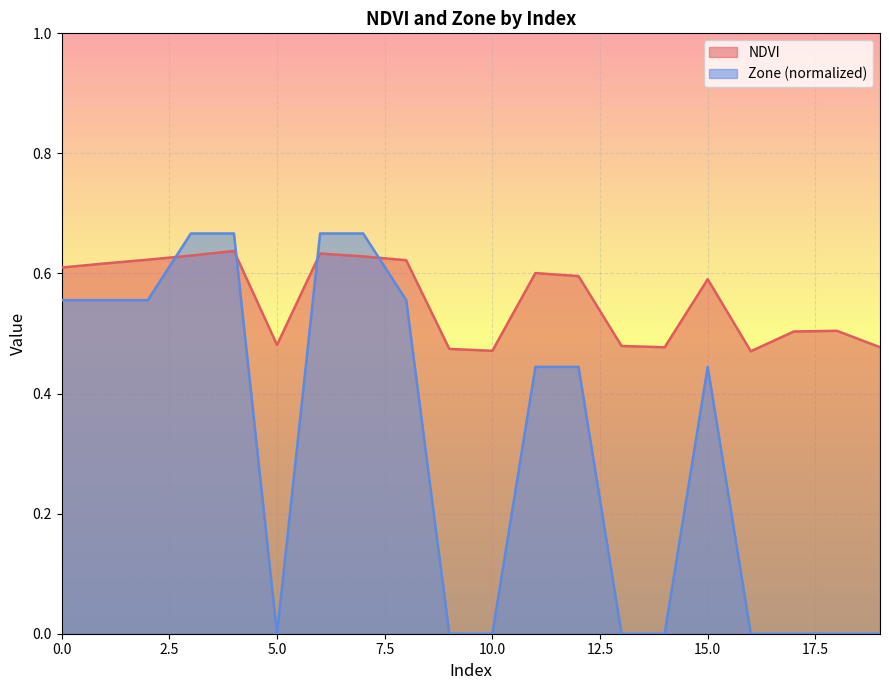

At 6, list the series in order from largest to smallest.

Zone, NDVI